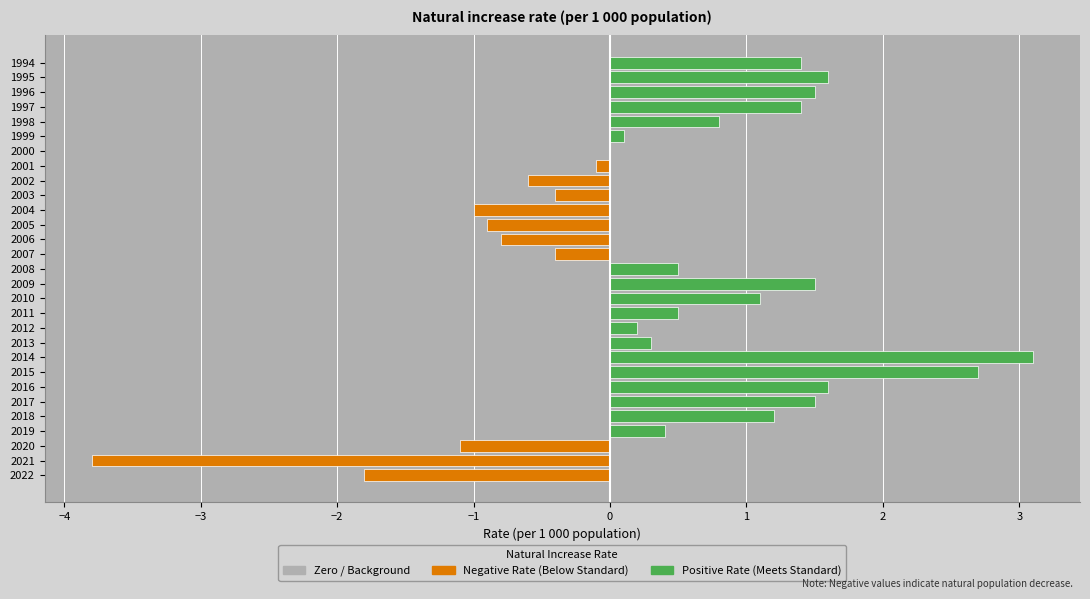

What is the sum of all Negative (Below Standard) values?

-10.9